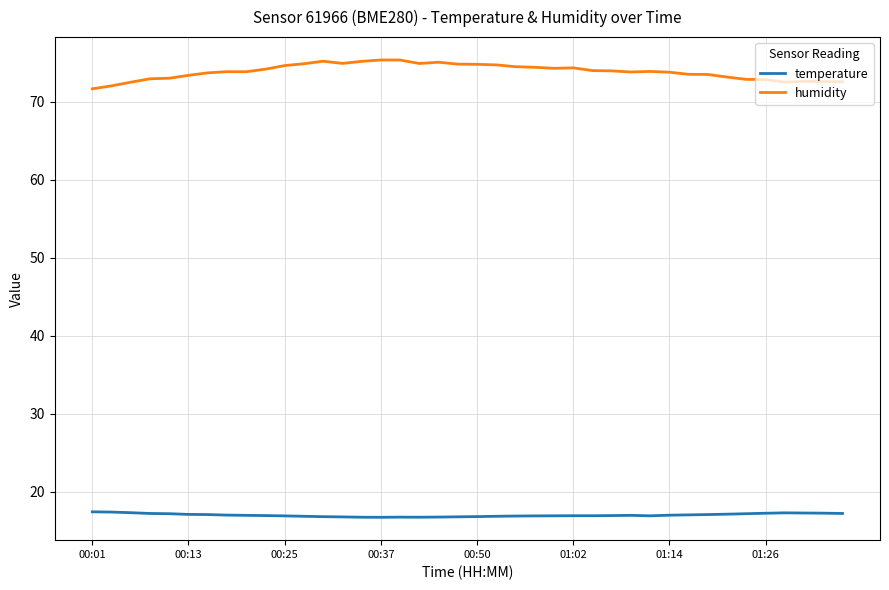

What is the maximum value for humidity?

75.3